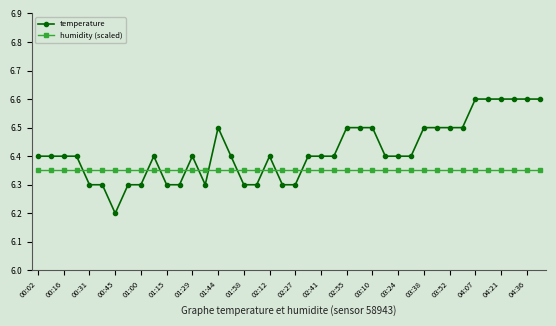

Does the chart have visible grid lines?

No